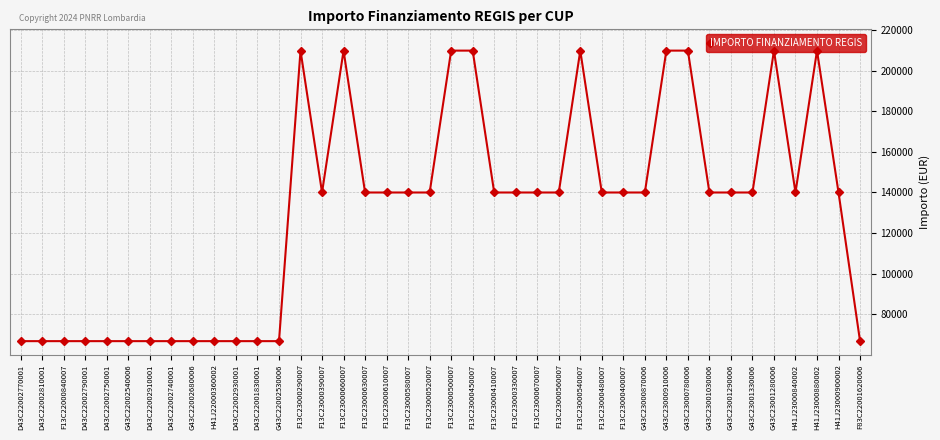

Count the number of data series in this chart.

1